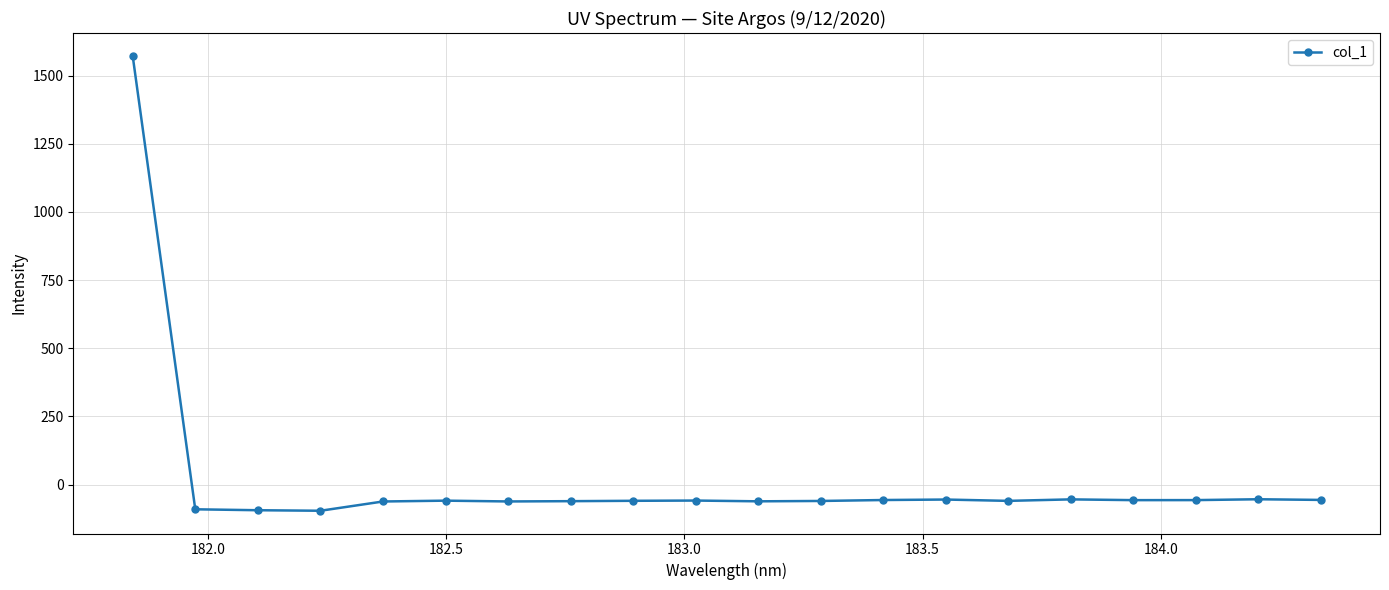

What is the greatest value displayed?

1572.6